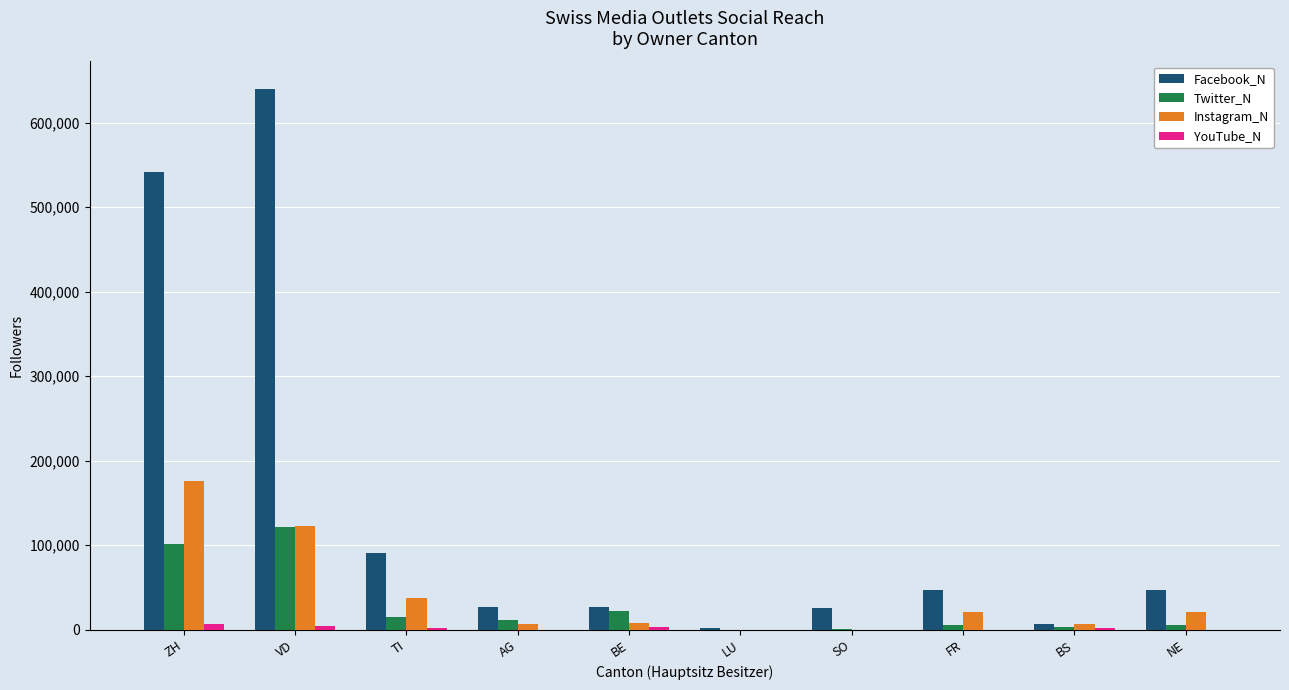

Count the number of data series in this chart.

4